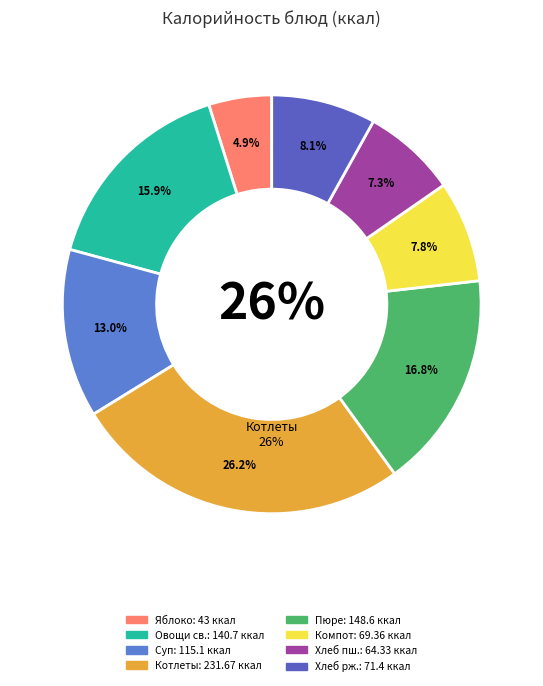

To the nearest percent, what is the difference between the largest and smallest slice percentages?

21%